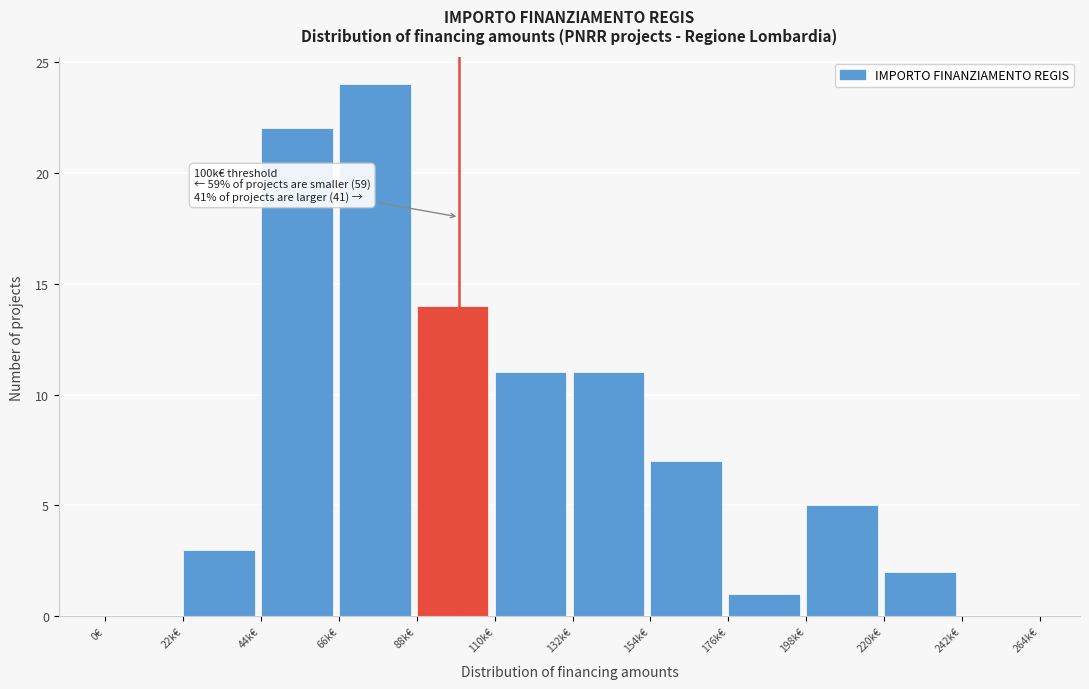

Reading left to right, what are all the values shown in this chart?

0€=0	22k€=3	44k€=22	66k€=24	88k€=14	110k€=11	132k€=11	154k€=7	176k€=1	198k€=5	220k€=2	242k€=0